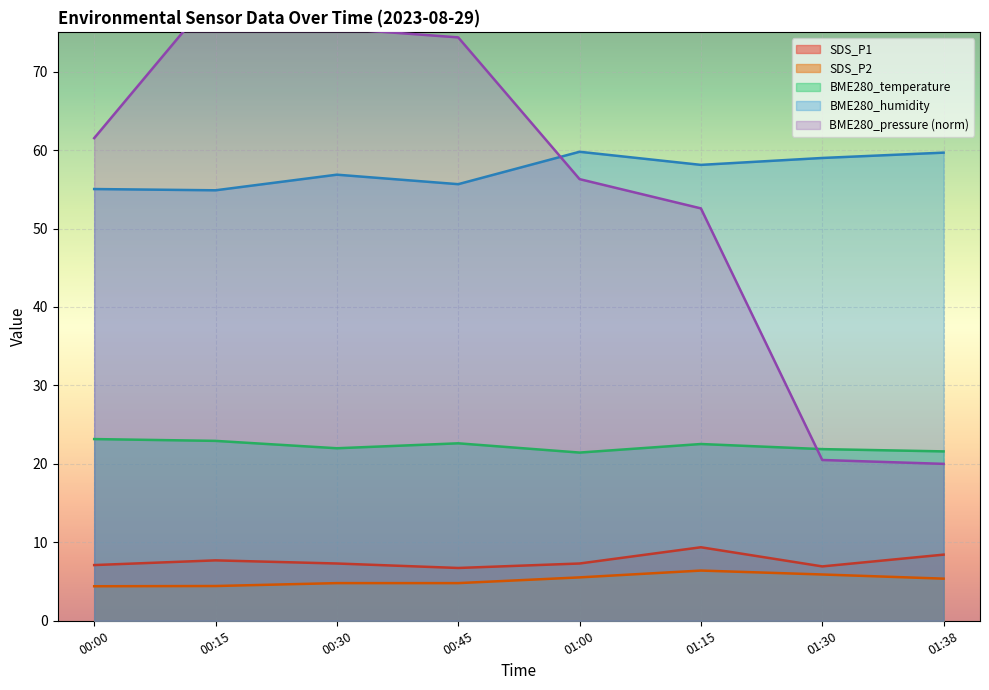

At which category is the sum across all series the highest?

00:15